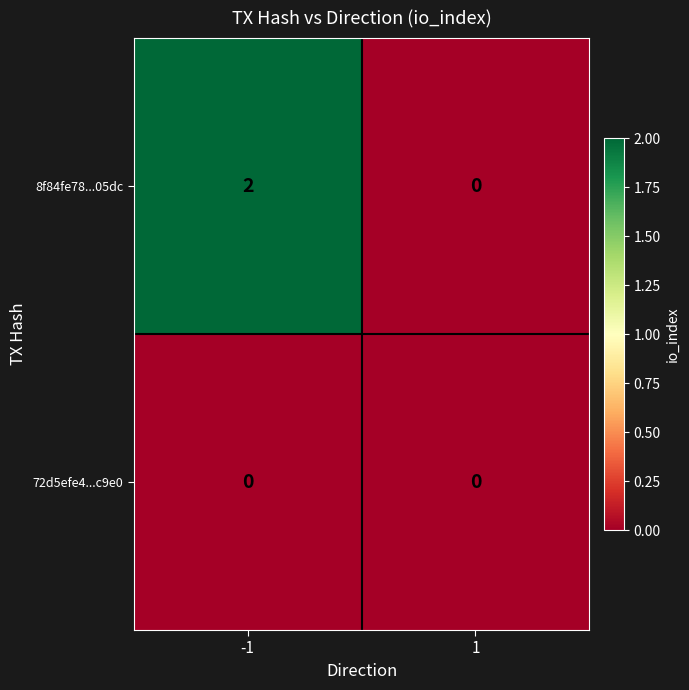

Reading left to right, transcribe all the data shown in this chart.

8f84fe78...05dc: 2	0
72d5efe4...c9e0: 0	0